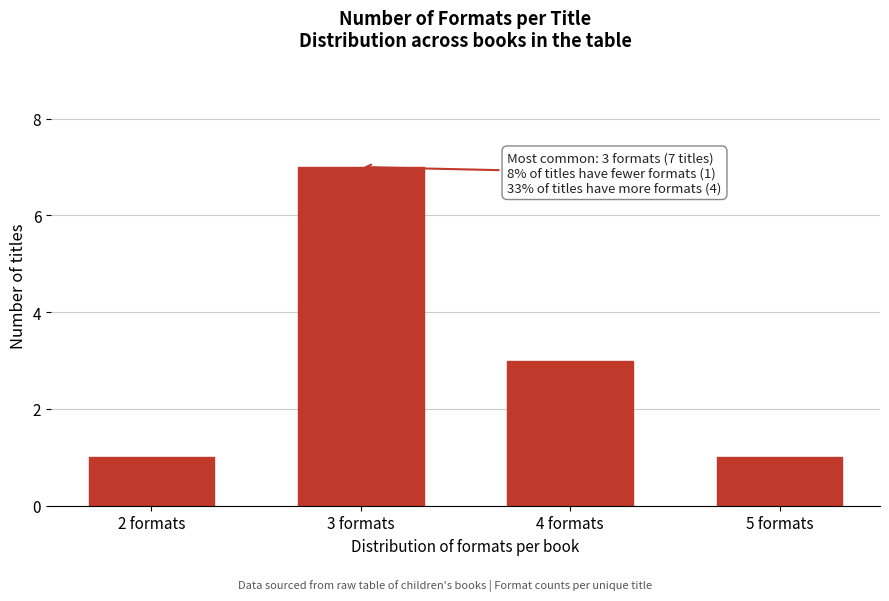

Reading left to right, what are all the values shown in this chart?

1	7	3	1